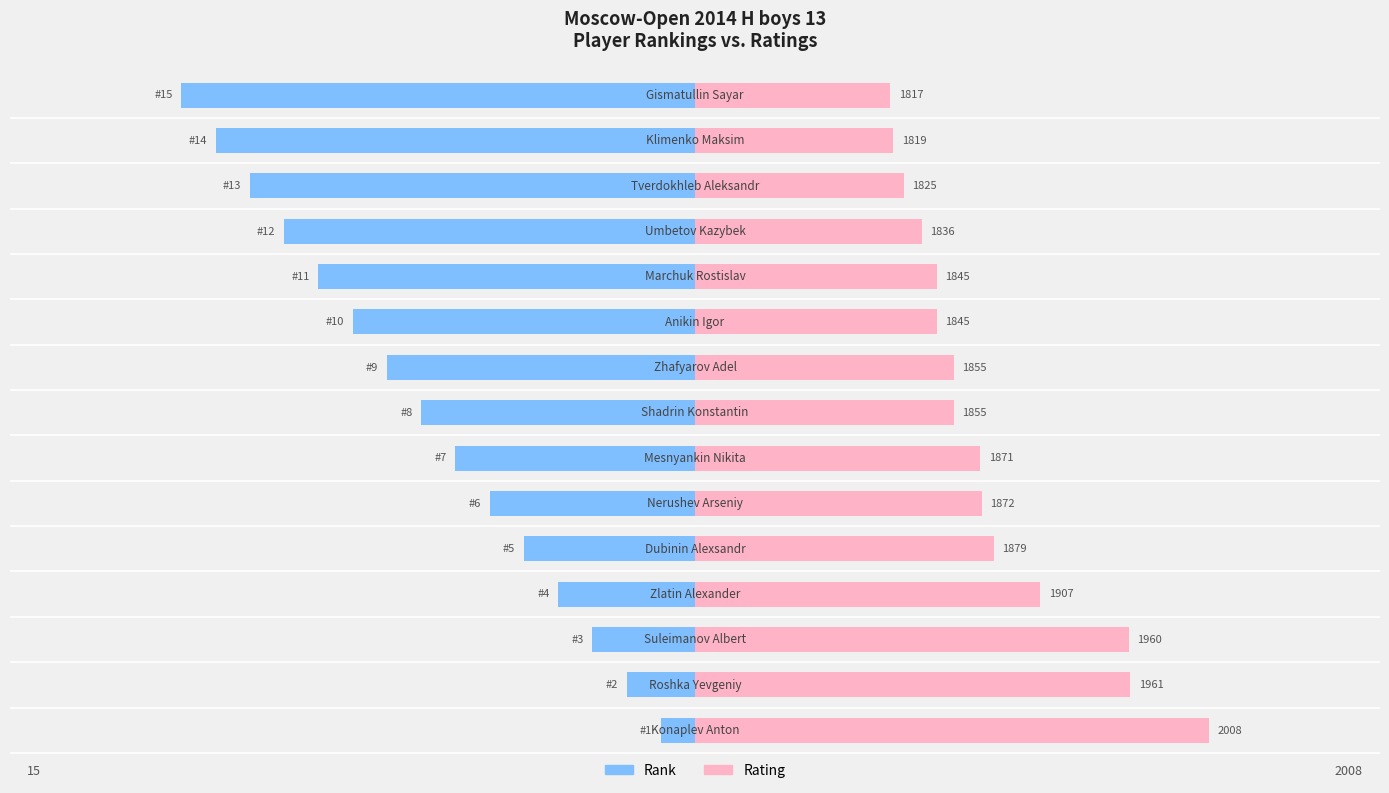

Are the bars grouped side by side (vs. stacked)?

Yes